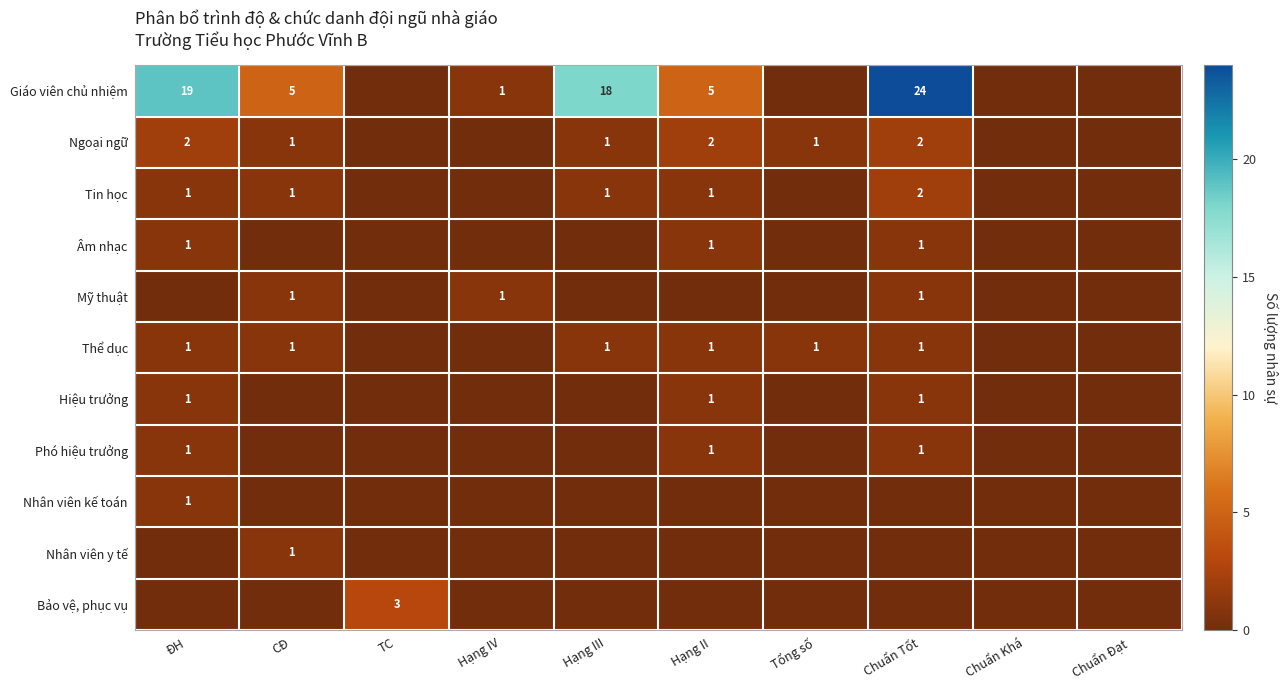

The Ngoại ngữ series shows 1 at Hạng III. True or false?

True